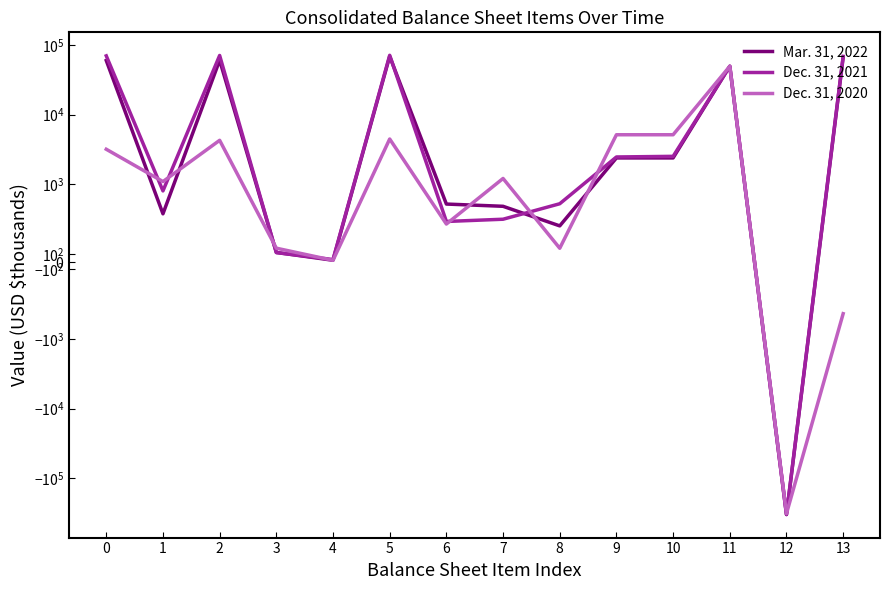

Which series has the largest total across all categories?

Dec. 31, 2021